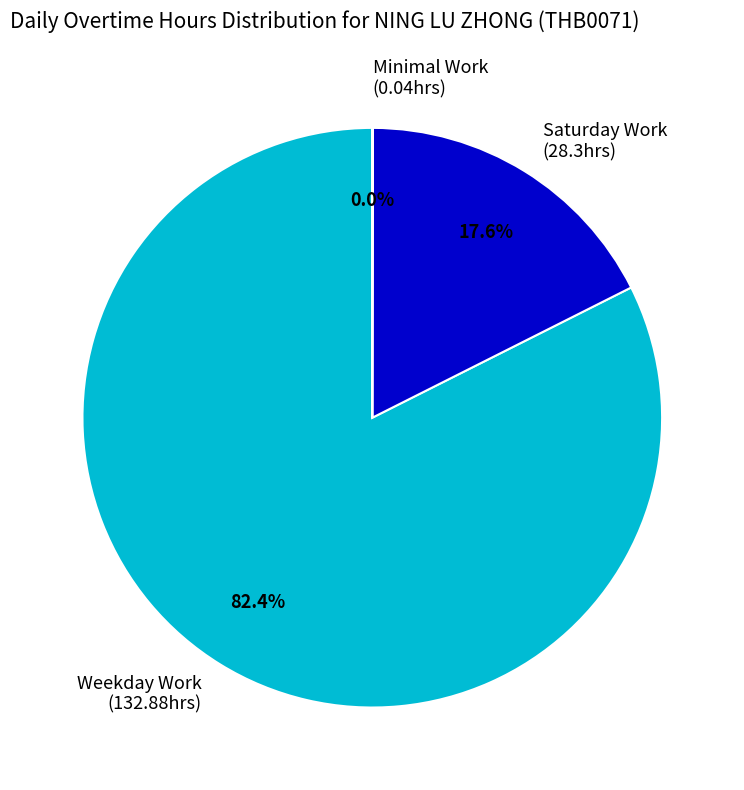

Which has a higher value, Saturday Work (28.3hrs) or Weekday Work (132.88hrs)?

Weekday Work (132.88hrs)